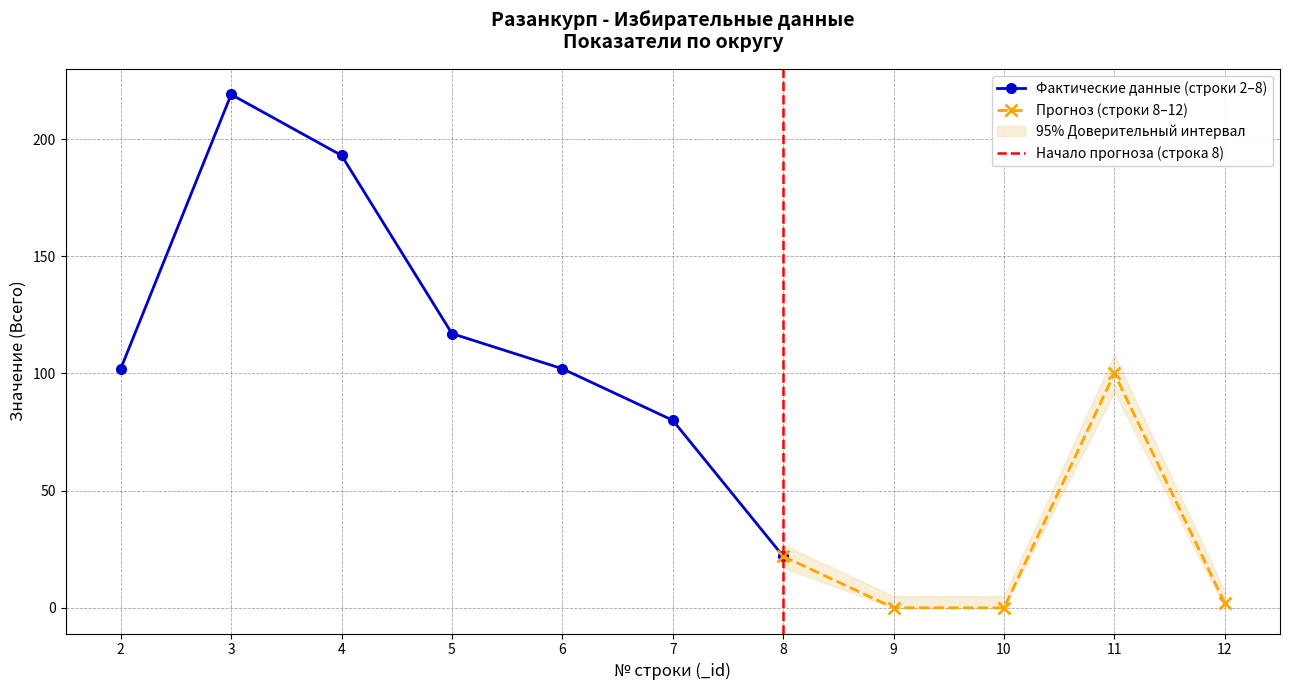

True or false: the data shows 309 at 3.

False